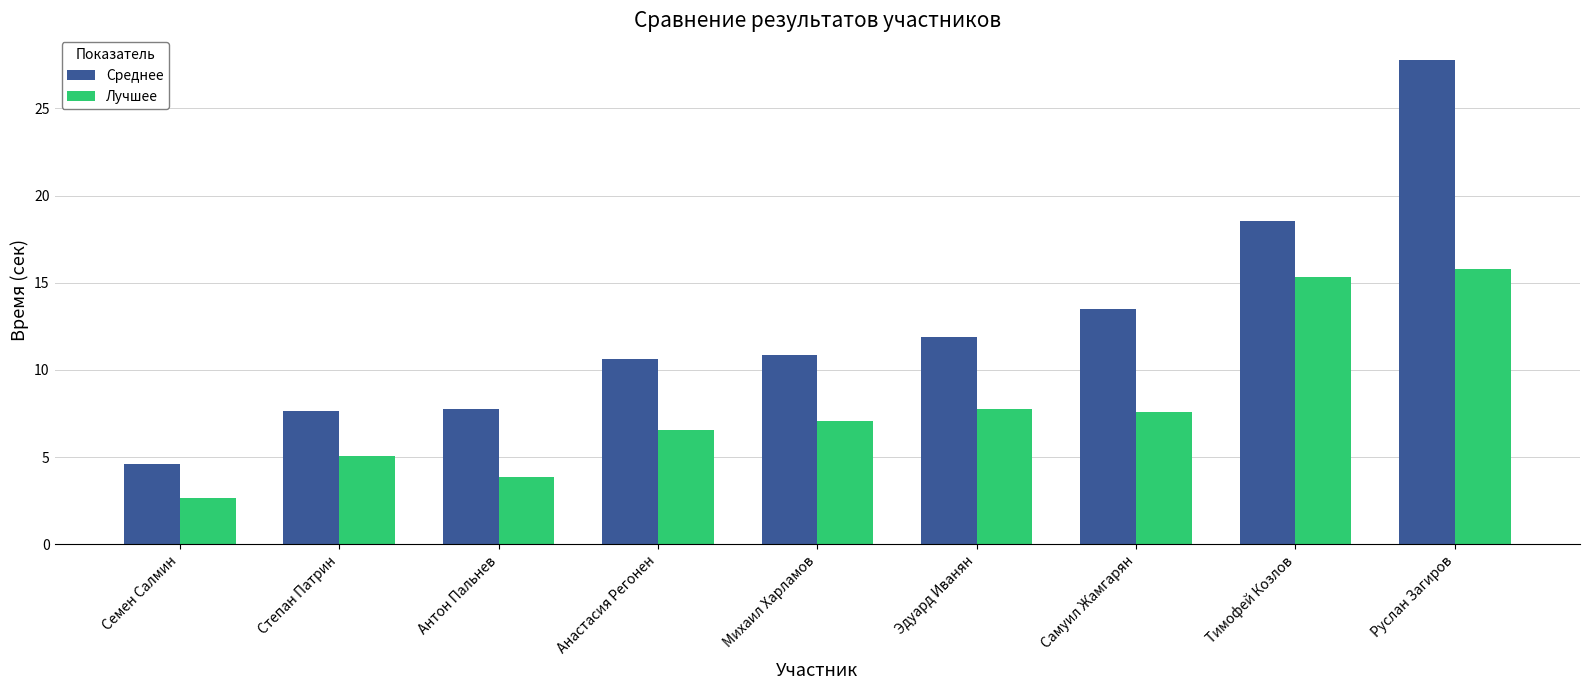

What position from the left is Михаил Харламов?

5